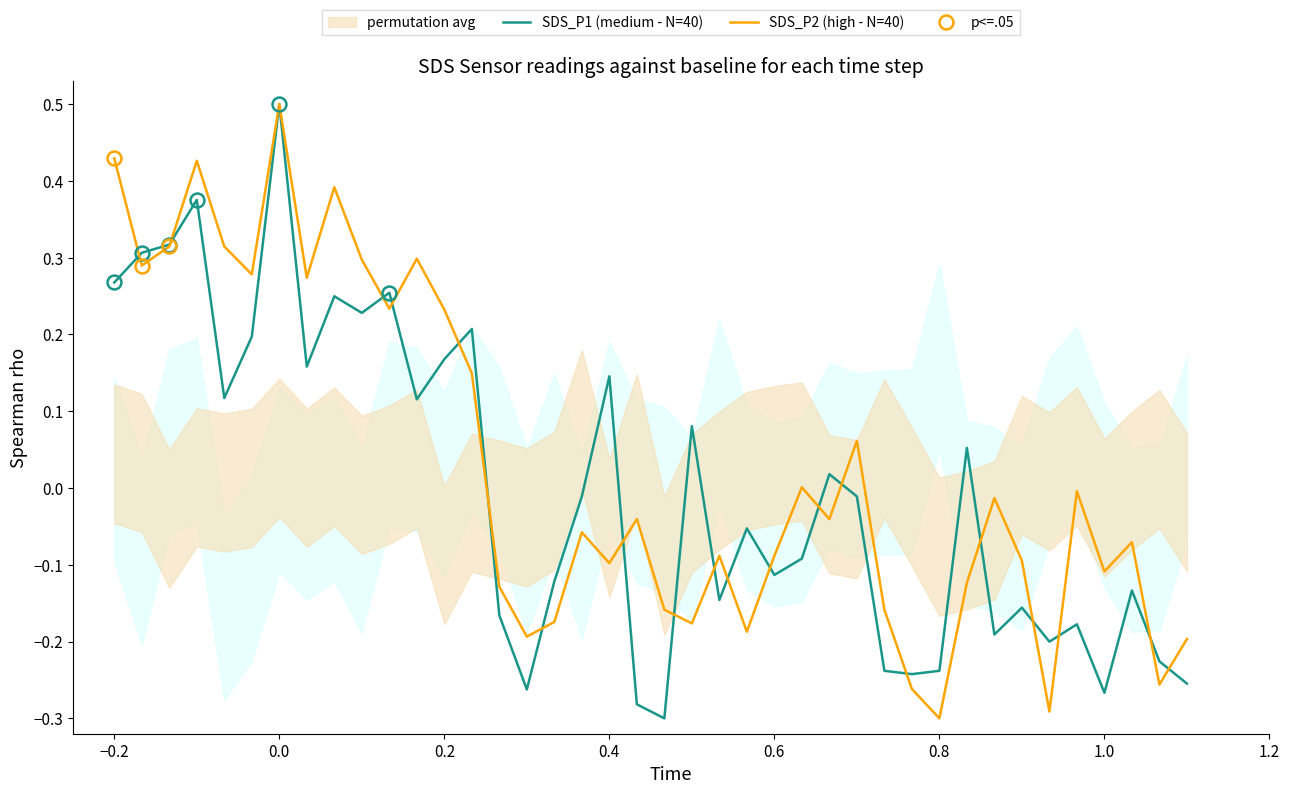

Is the value of SDS_P1 (medium - N=40) at 39 greater than the value of SDS_P2 (high - N=40) at −0.2?

No